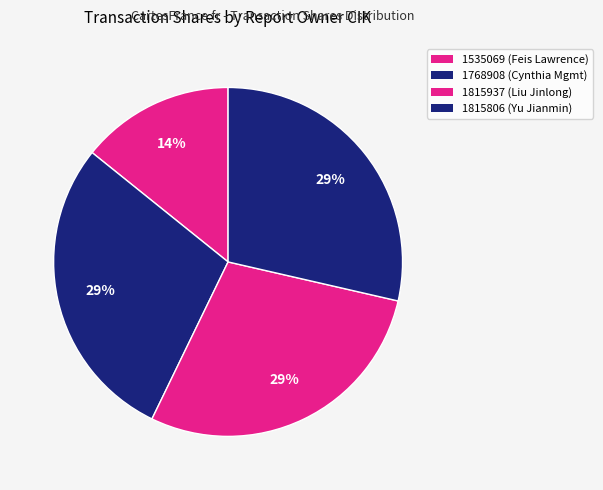

What percentage is the 1768908 slice, to the nearest percent?

29%